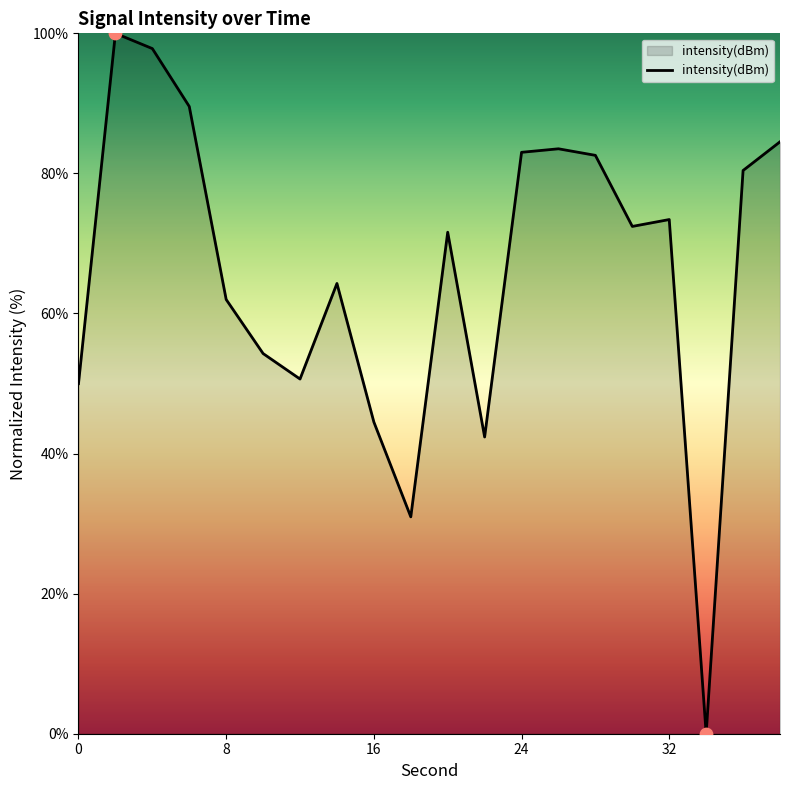

What is the difference between the maximum and minimum values?

100.0